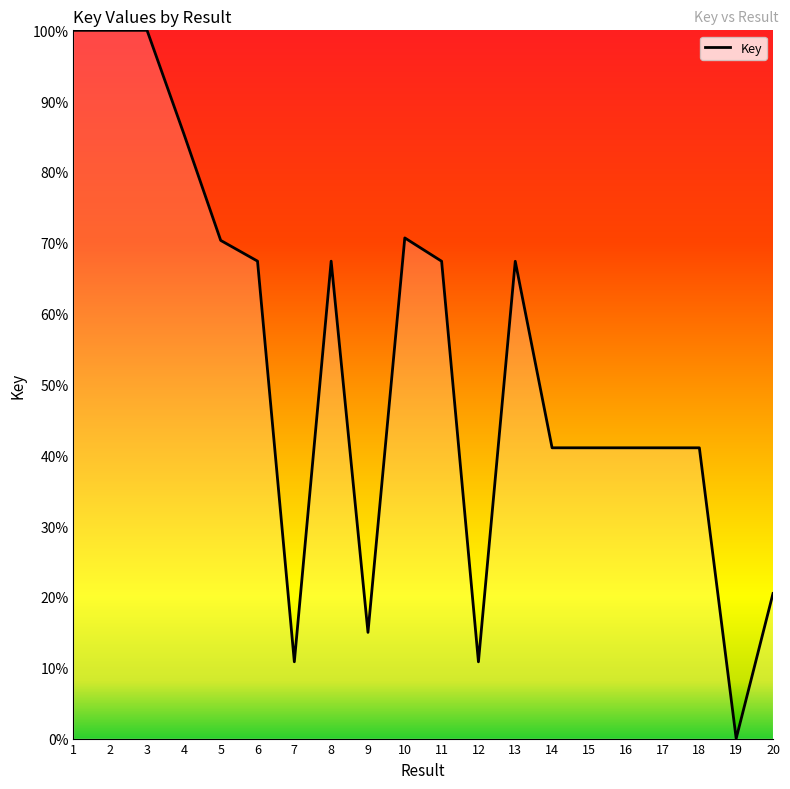

What is the approximate value at 16?

41.1